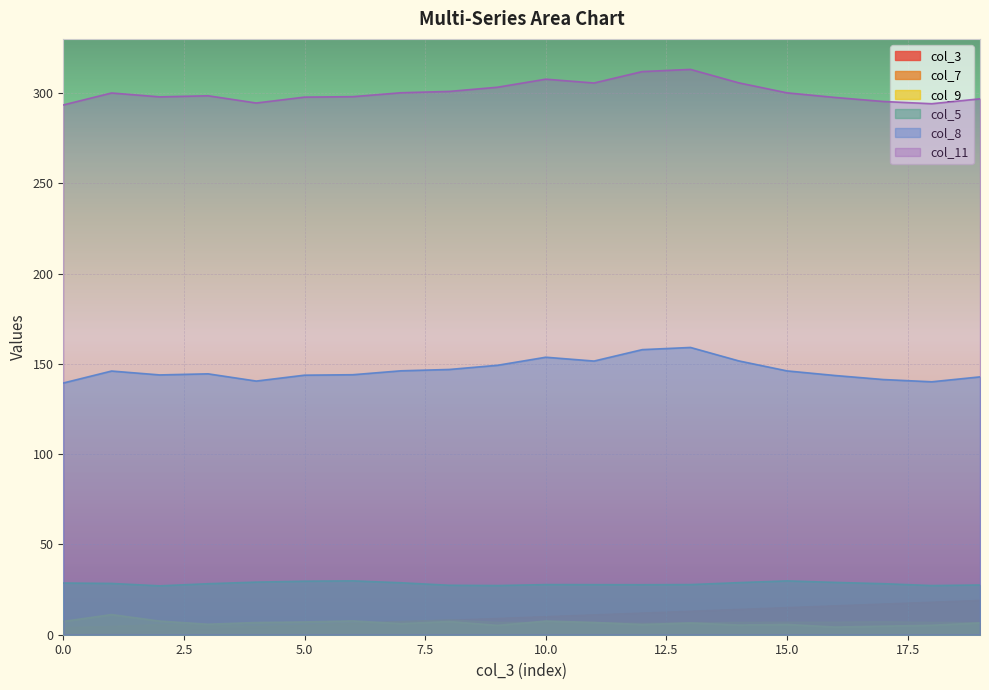

List the labels in order of col_7 value, largest first.

8, 7, 17, 15, 16, 9, 18, 14, 11, 19, 10, 13, 12, 6, 2, 5, 3, 1, 4, 0